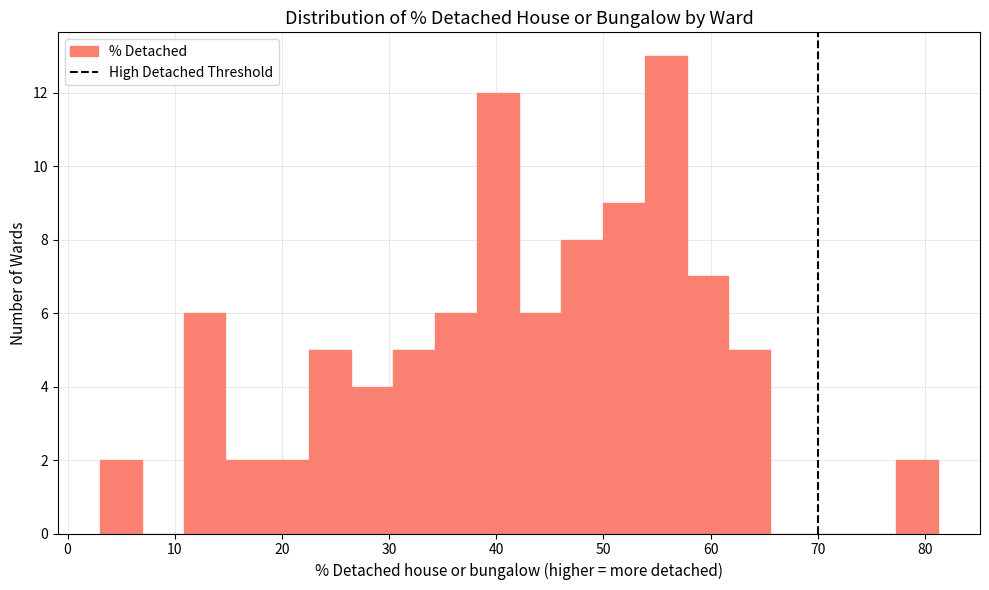

Read against the x-axis, roughly where is the centre of the tallest bar?

56